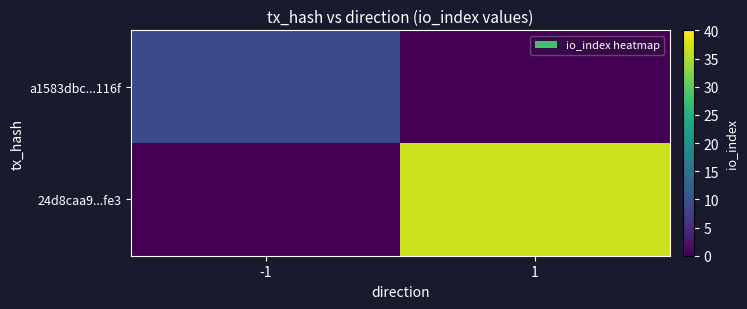

Reading right to left, what are all the values shown in this chart?

a1583dbc...116f: 1=0	-1=9
24d8caa9...fe3: 1=37	-1=0